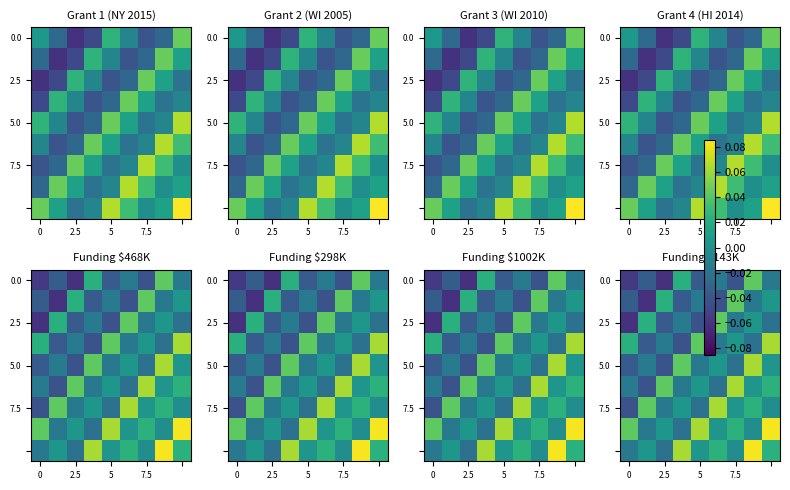

What is the greatest value displayed?

0.1